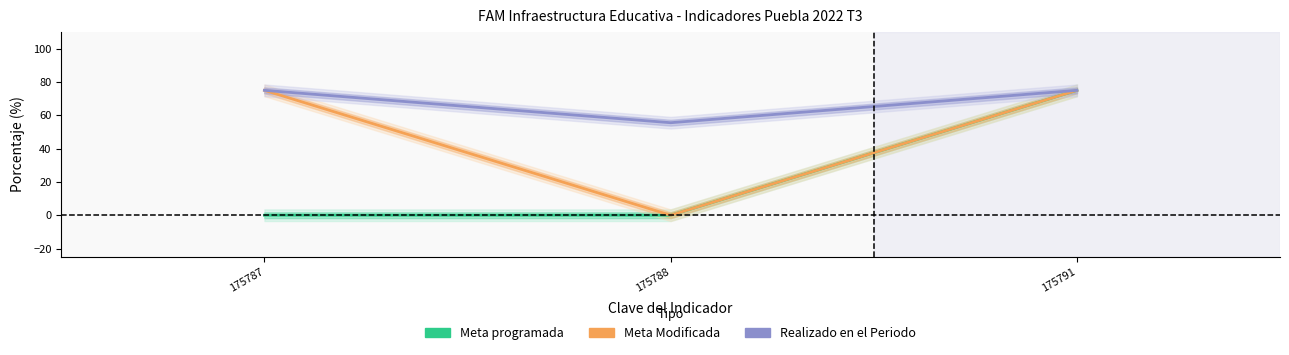

Reading left to right, what are all the values shown in this chart?

Meta programada: 175787=0.0	175788=0.0	175791=75.0
Meta Modificada: 175787=75.0	175788=0.0	175791=75.0
Realizado en el Periodo: 175787=75.0	175788=55.6	175791=75.0